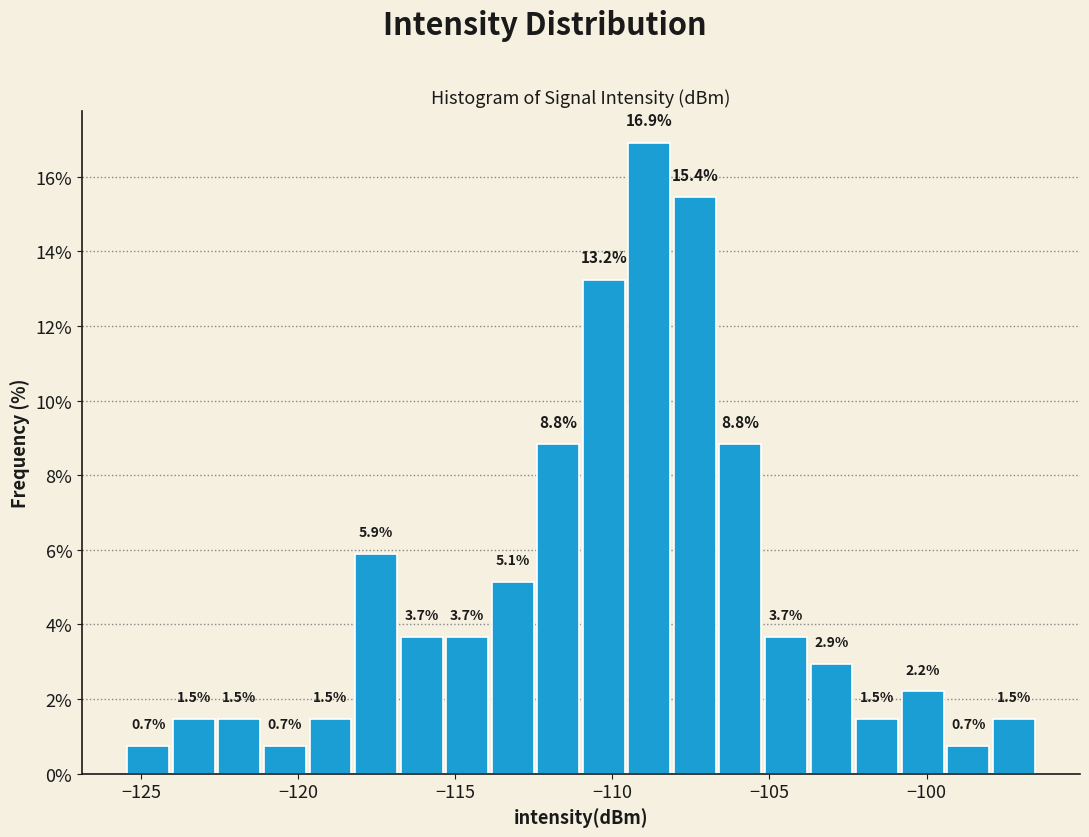

Read against the x-axis, roughly where is the centre of the tallest bar?

-109.0